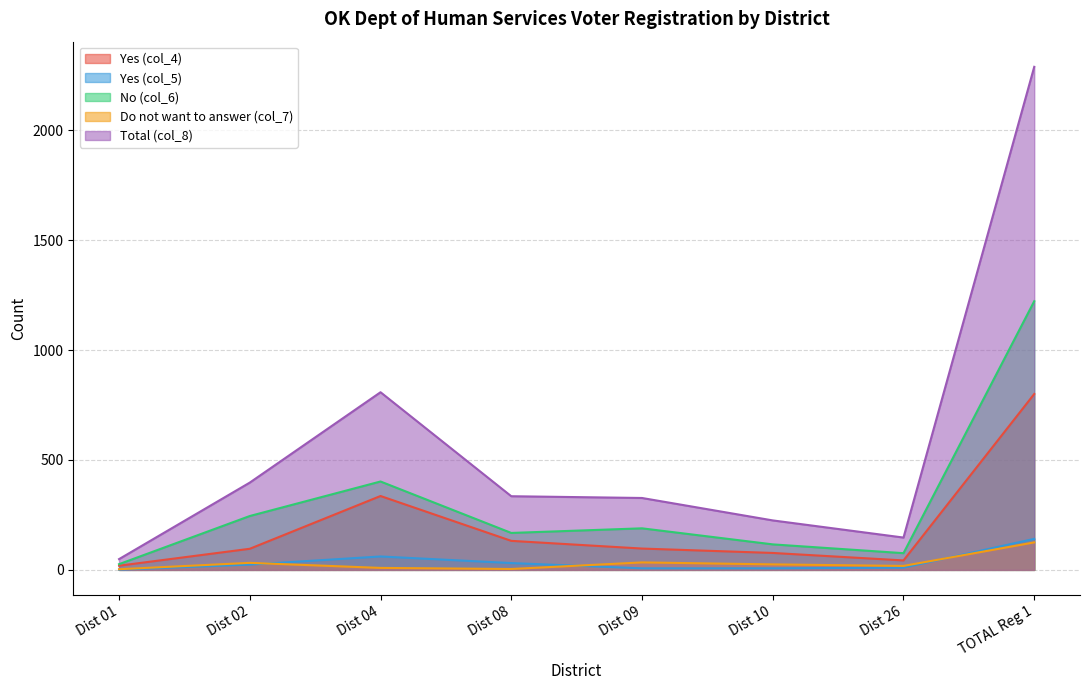

What is the label of the 7th point from the right?

Dist 02